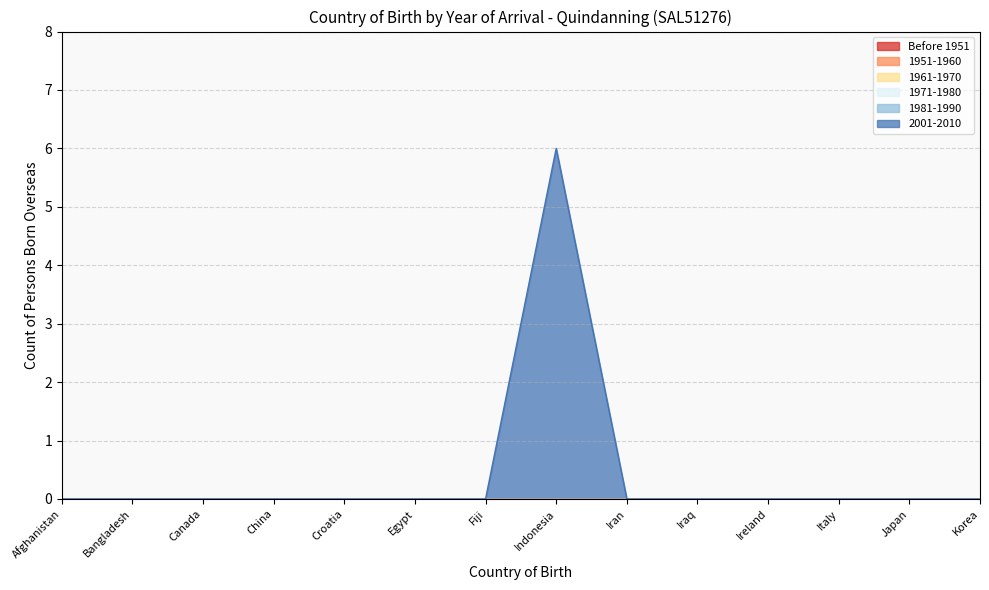

Does the chart have visible grid lines?

Yes